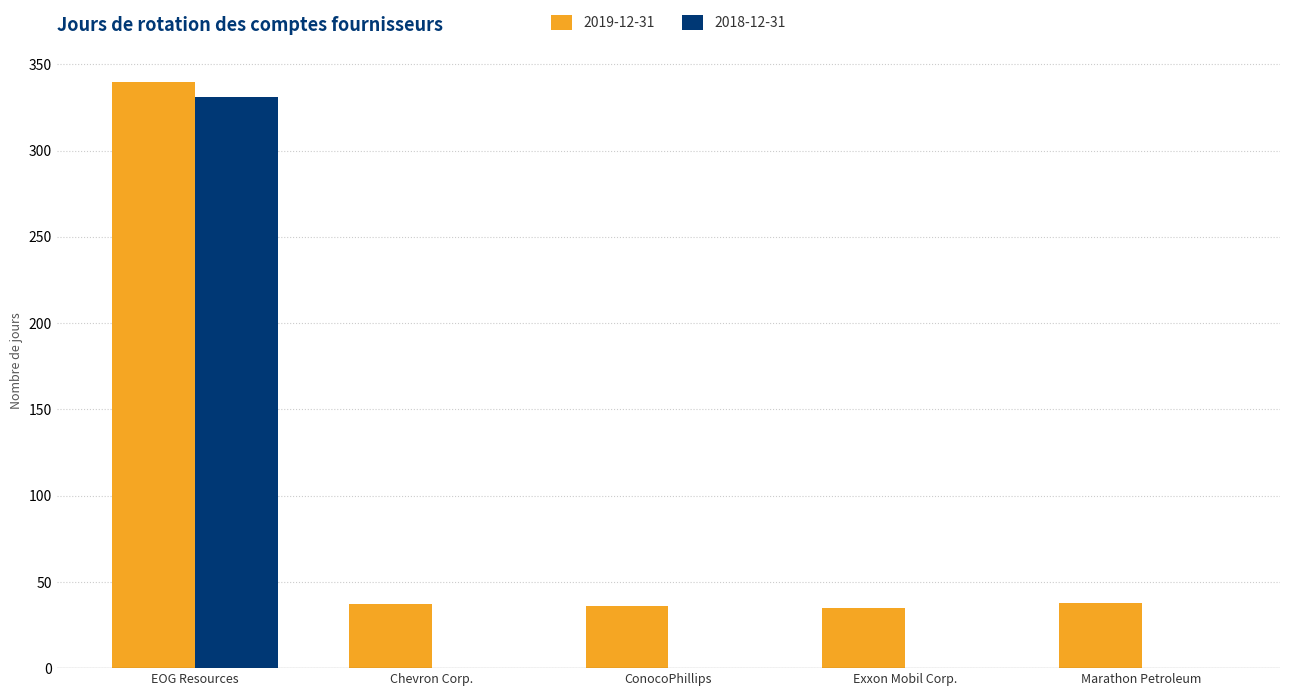

How many data points in 2018-12-31 are above 0?

1